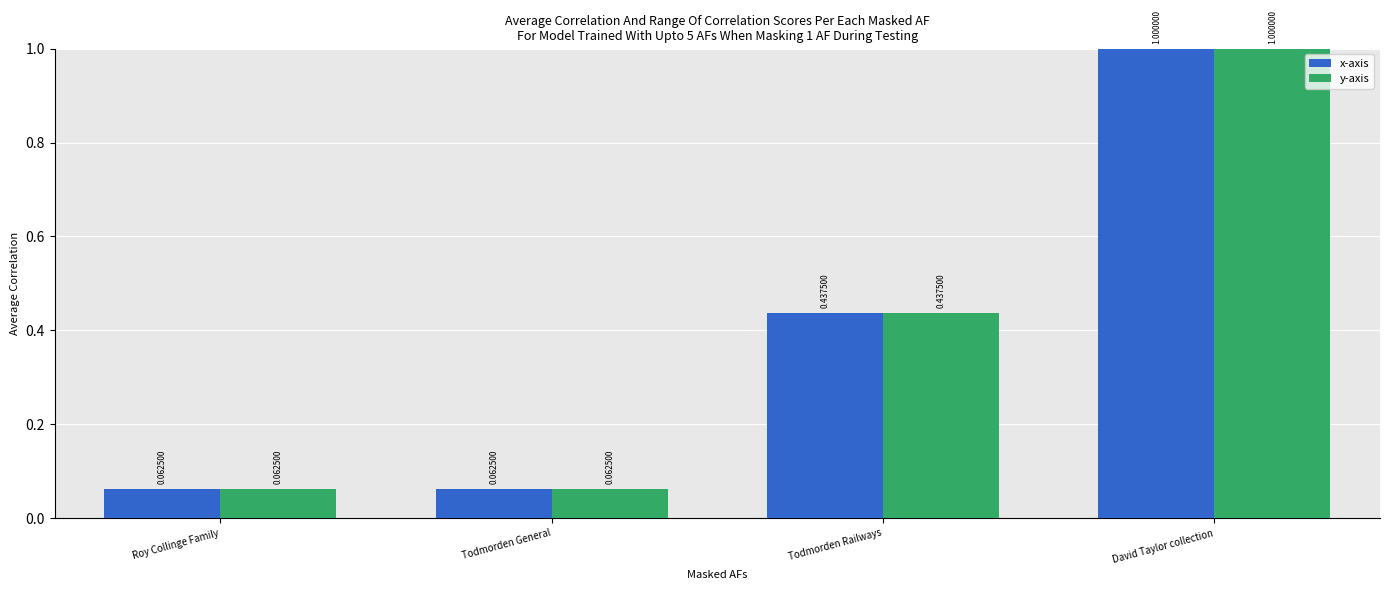

Is the value of x-axis at Todmorden Railways greater than the value of y-axis at Roy Collinge Family?

Yes